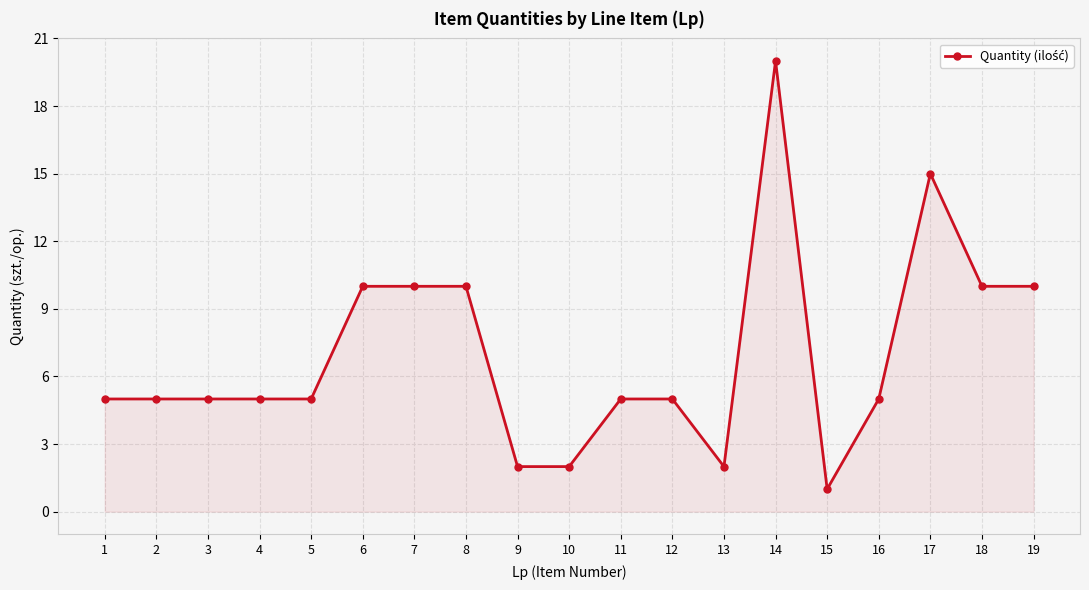

How many lines are shown in the chart?

1